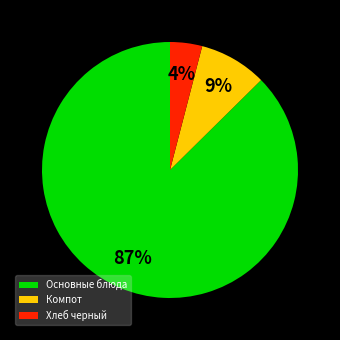

Rank the categories by value from lowest to highest.

Хлеб черный, Компот, Основные блюда